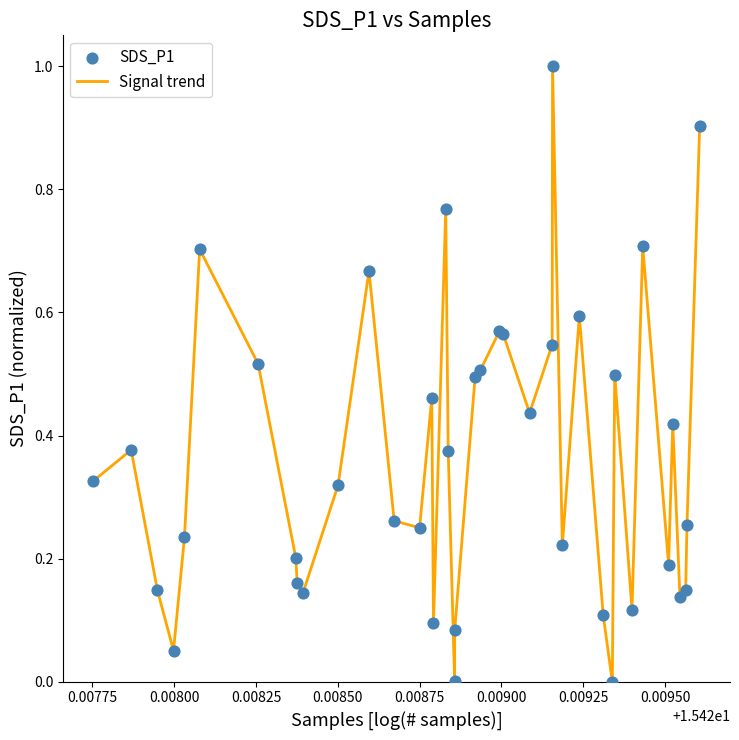

What is the difference between the maximum and minimum values?

1.0